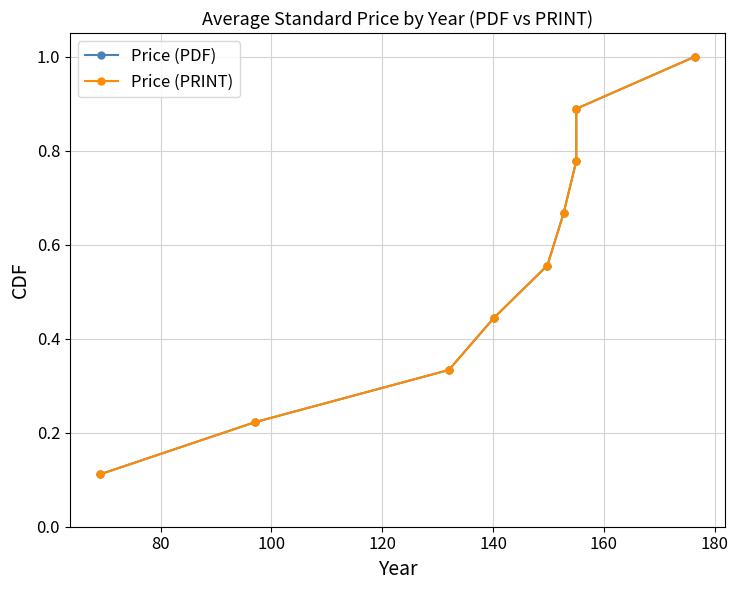

At 120, list the series in order from largest to smallest.

Price (PDF), Price (PRINT)